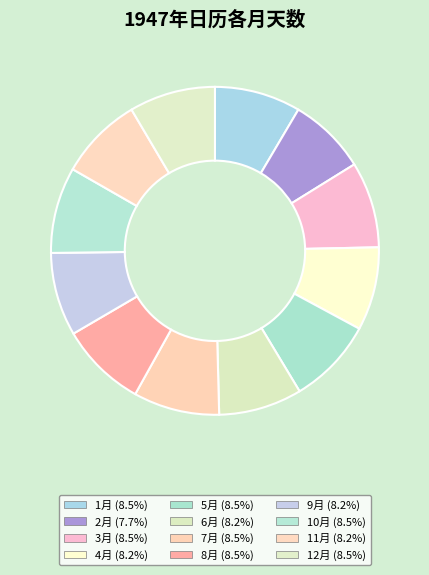

Between 6月 and 11月, which is larger?

6月